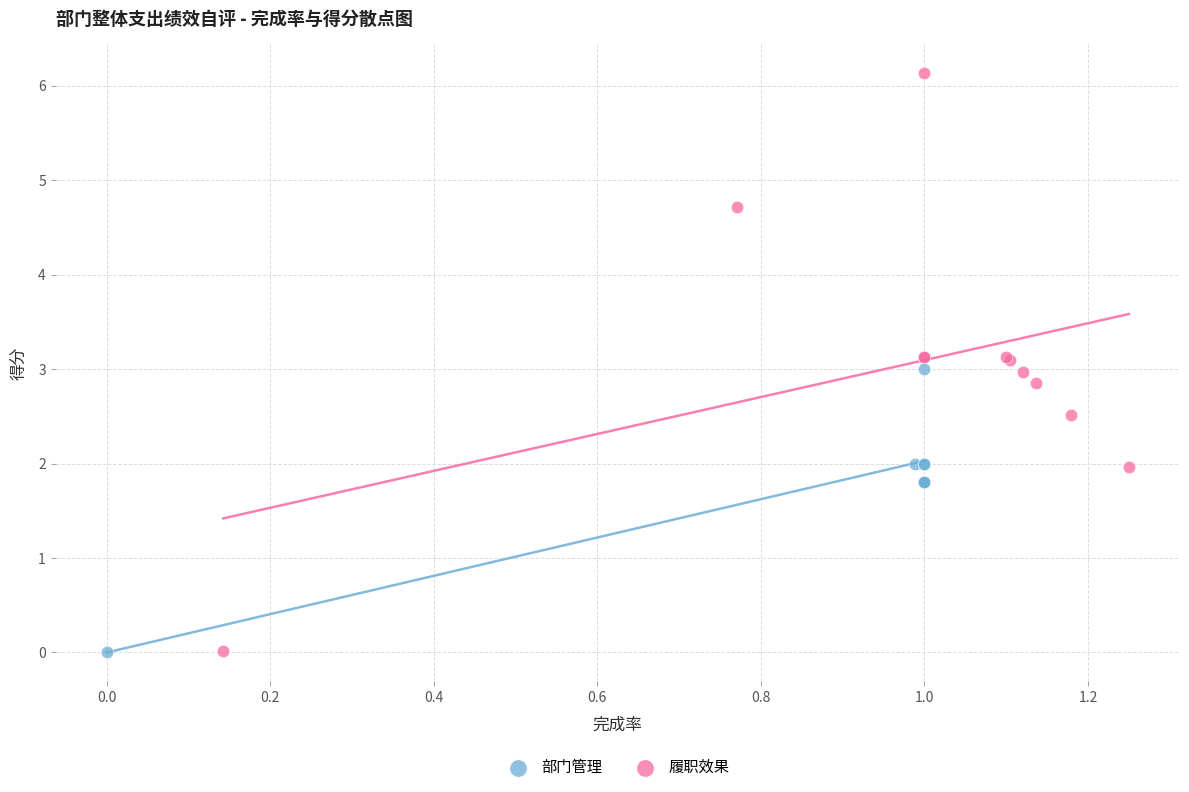

Which series has the widest spread of Y values?

履职效果